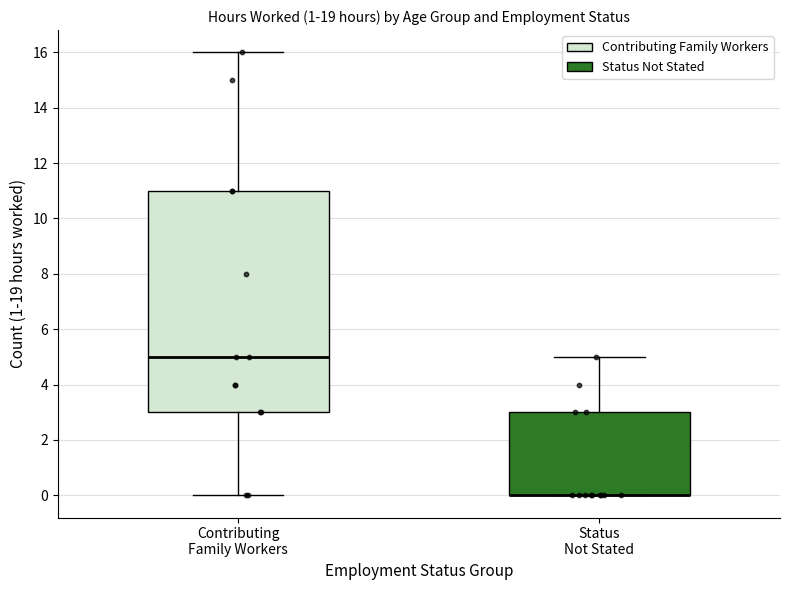

Where is the lower edge of the box for Status Not Stated on the y-axis? The values are not printed on the chart, so give them approximately, as read against the axis.

0